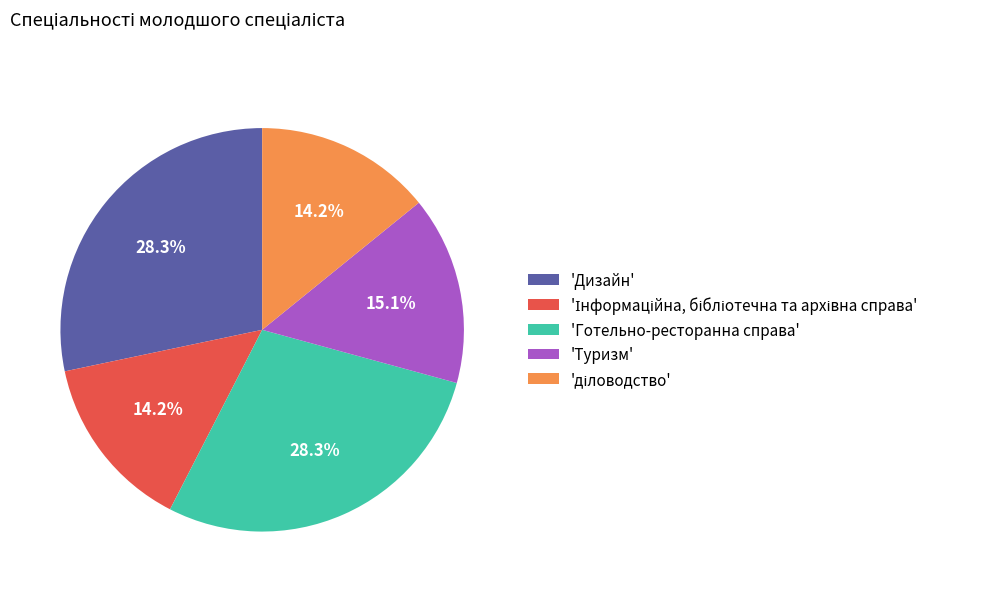

Does any single category account for the majority?

No